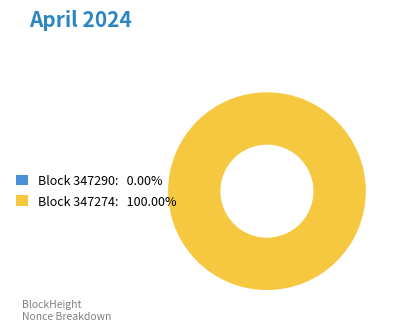

Count the number of slices in the pie.

2